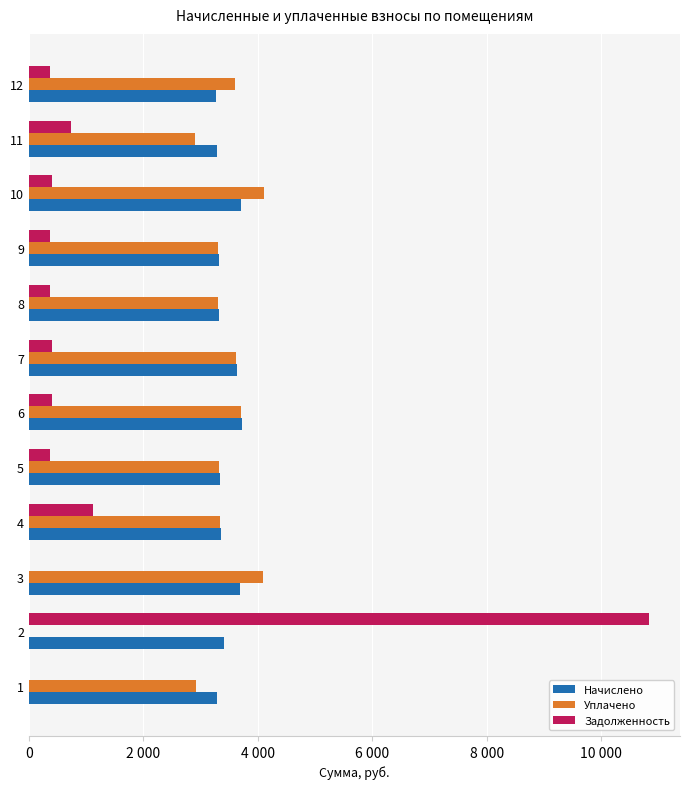

What are all the series names shown in the legend?

Начислено, Уплачено, Задолженность